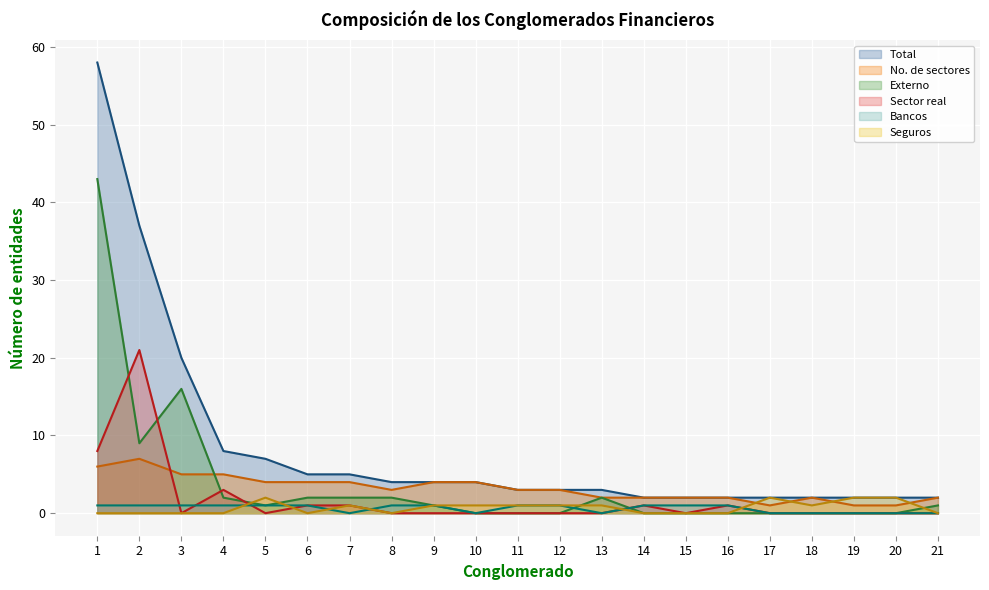

What is the total value across all series at 3?

42